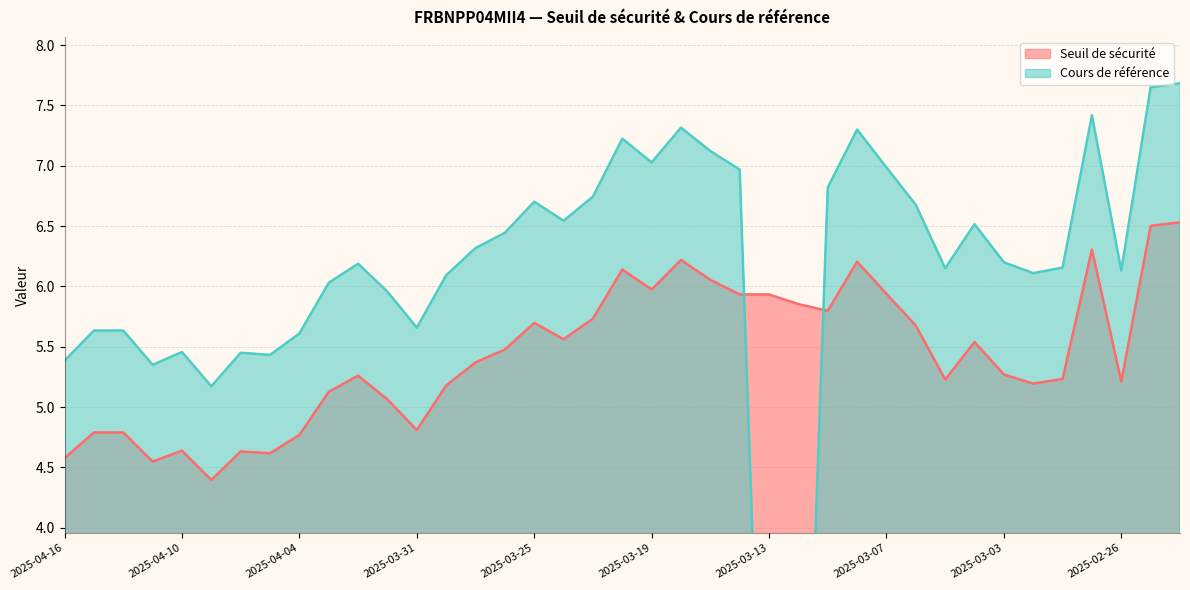

How many lines are shown in the chart?

2